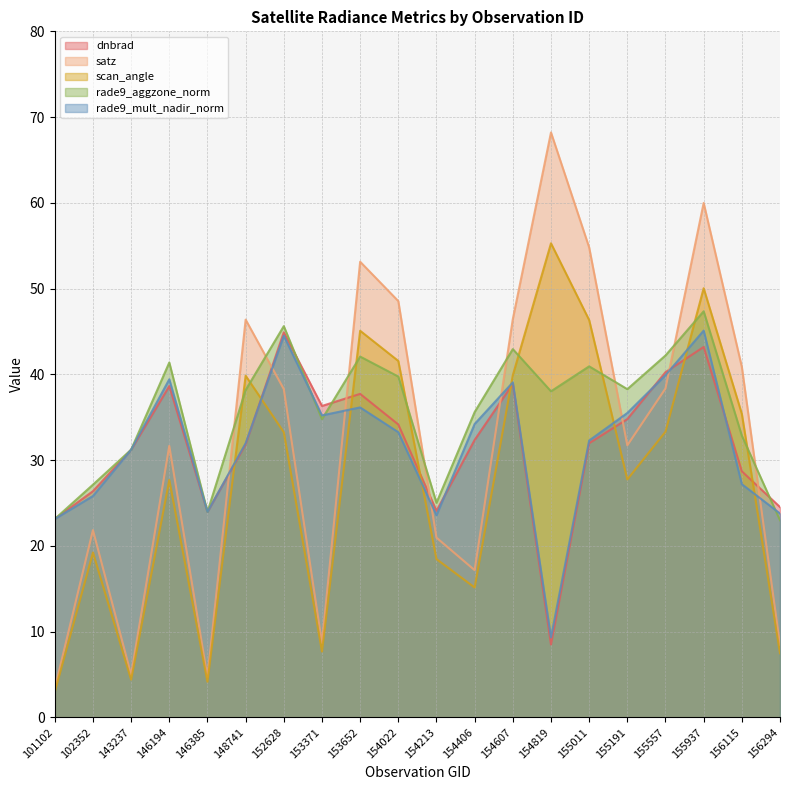

Where do rade9_aggzone_norm and rade9_mult_nadir_norm first cross each other?

152628 and 153371